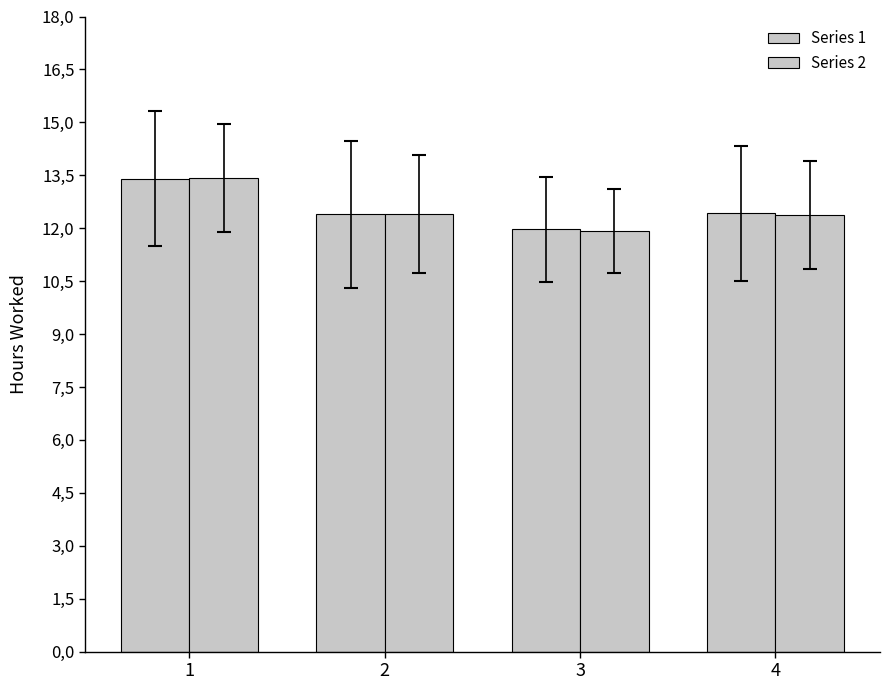

Reading right to left, list all the values displayed in this chart.

Series 1: 12.4	12.0	12.4	13.4
Series 2: 12.4	11.9	12.4	13.4